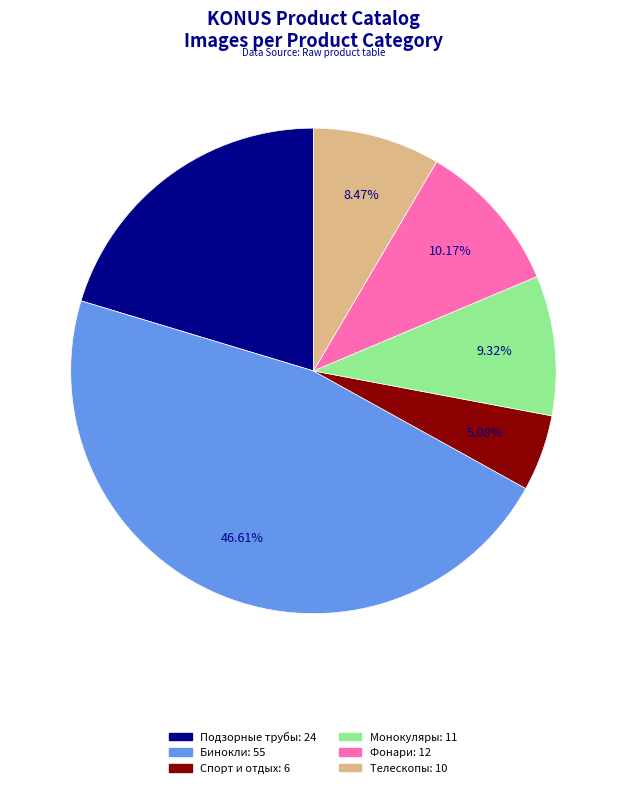

Does any single category account for the majority?

No